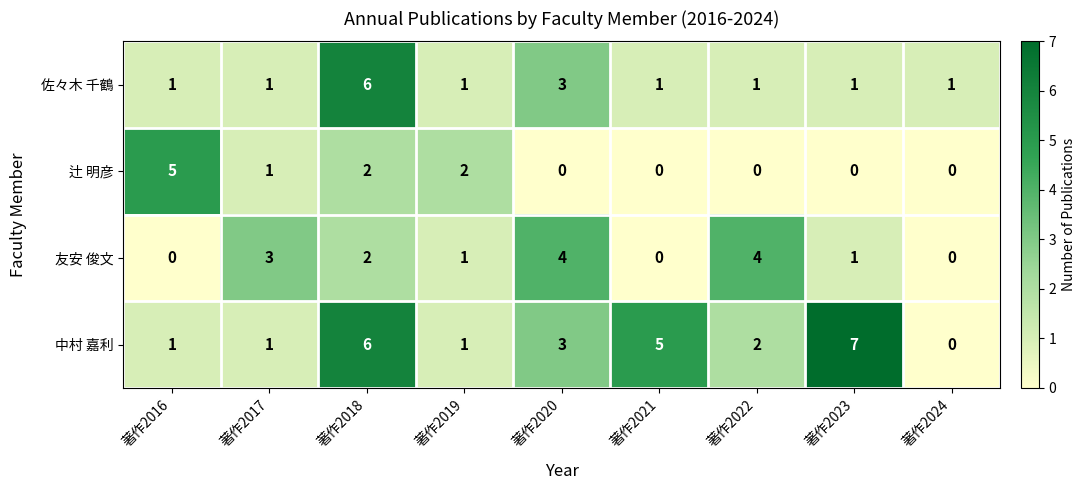

At which category is the sum across all series the highest?

著作2018